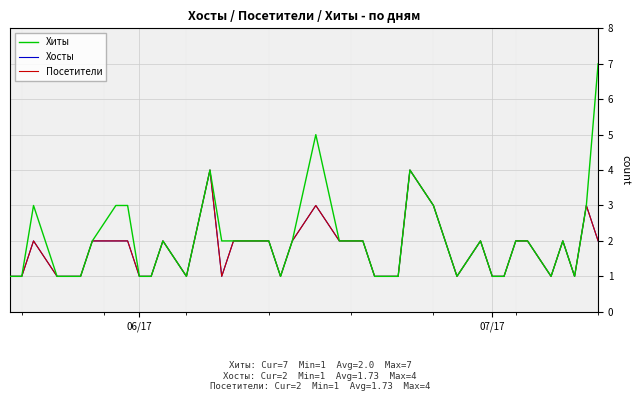

Does the chart display data point markers on the line(s)?

No